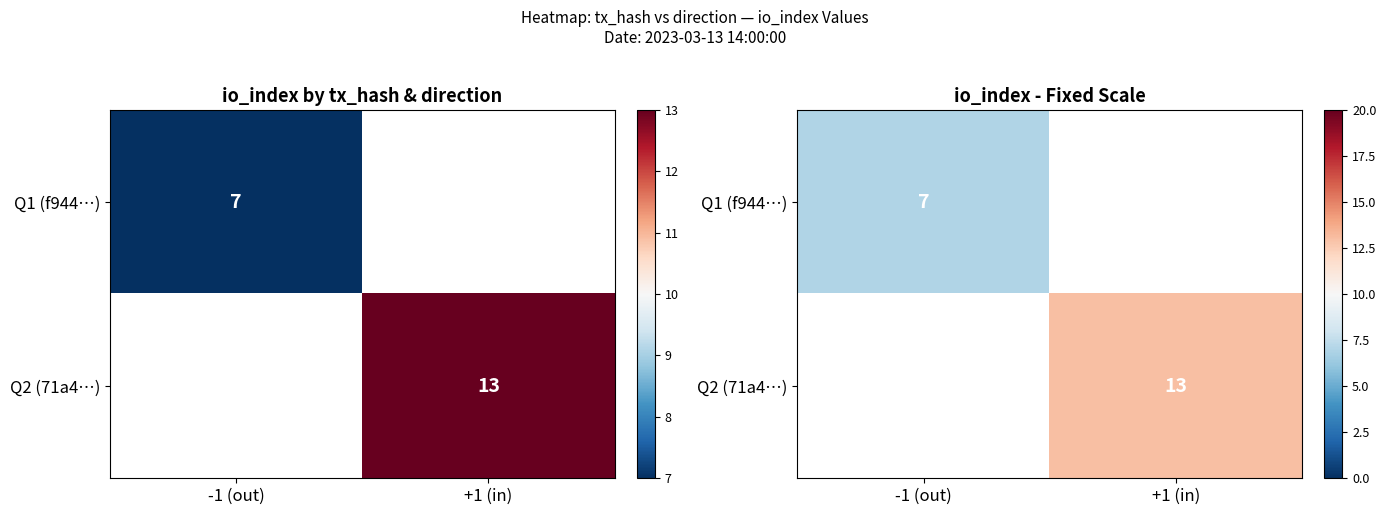

The Q2 (71a4…) series shows 8.8 at +1 (in). True or false?

False